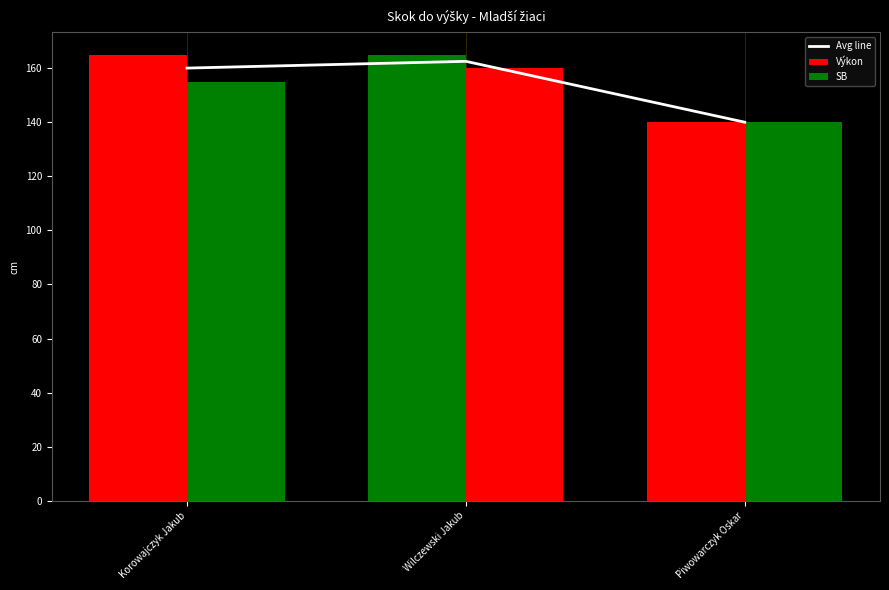

The value at Korowajczyk Jakub is 160.0. True or false?

True